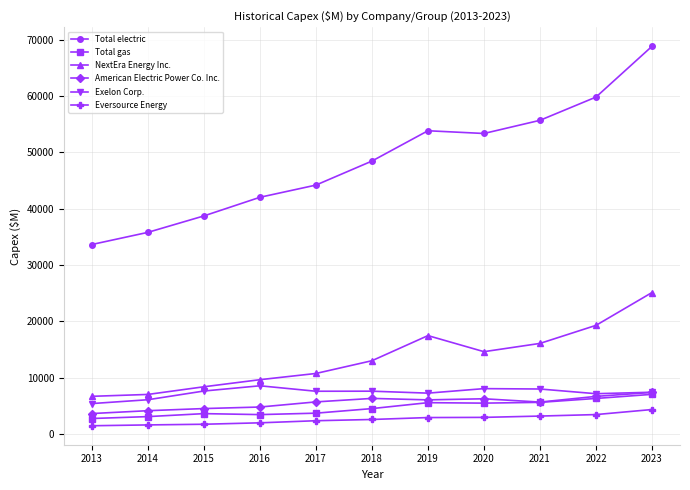

Which category has the highest value in the Total gas series?

2023